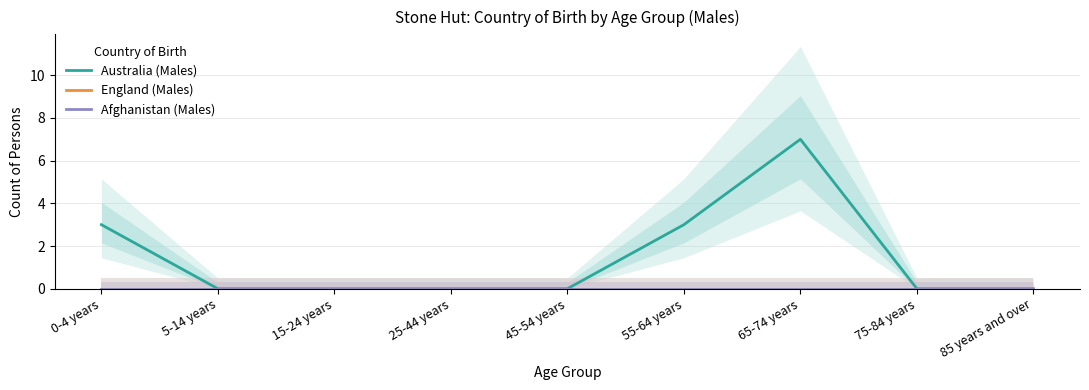

Count the number of data series in this chart.

3